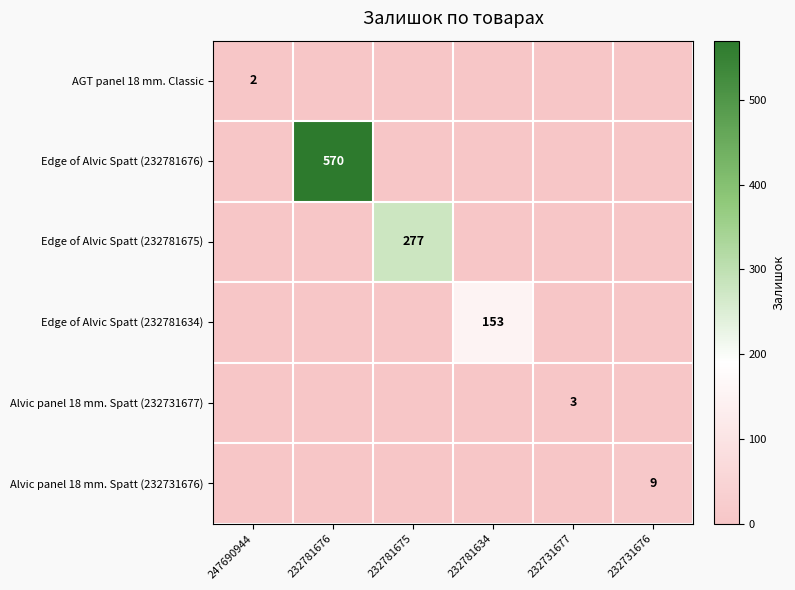

The Edge of Alvic Spatt (232781634) series shows 42 at 232781634. True or false?

False